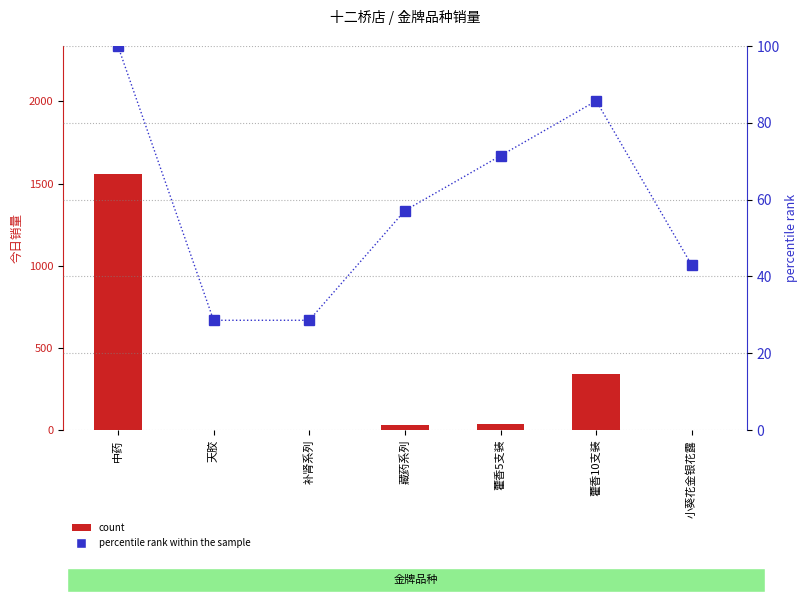

At which label does count first exceed 32?

中药